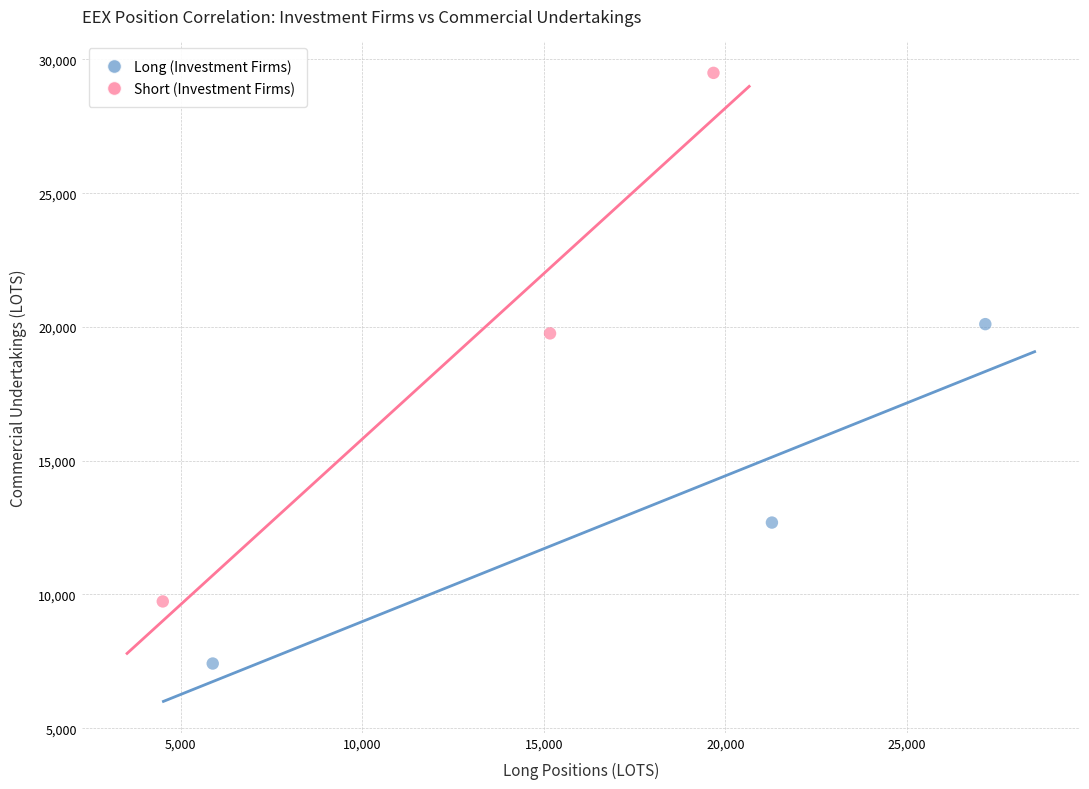

Which series reaches the minimum Y coordinate?

Long (Investment Firms)